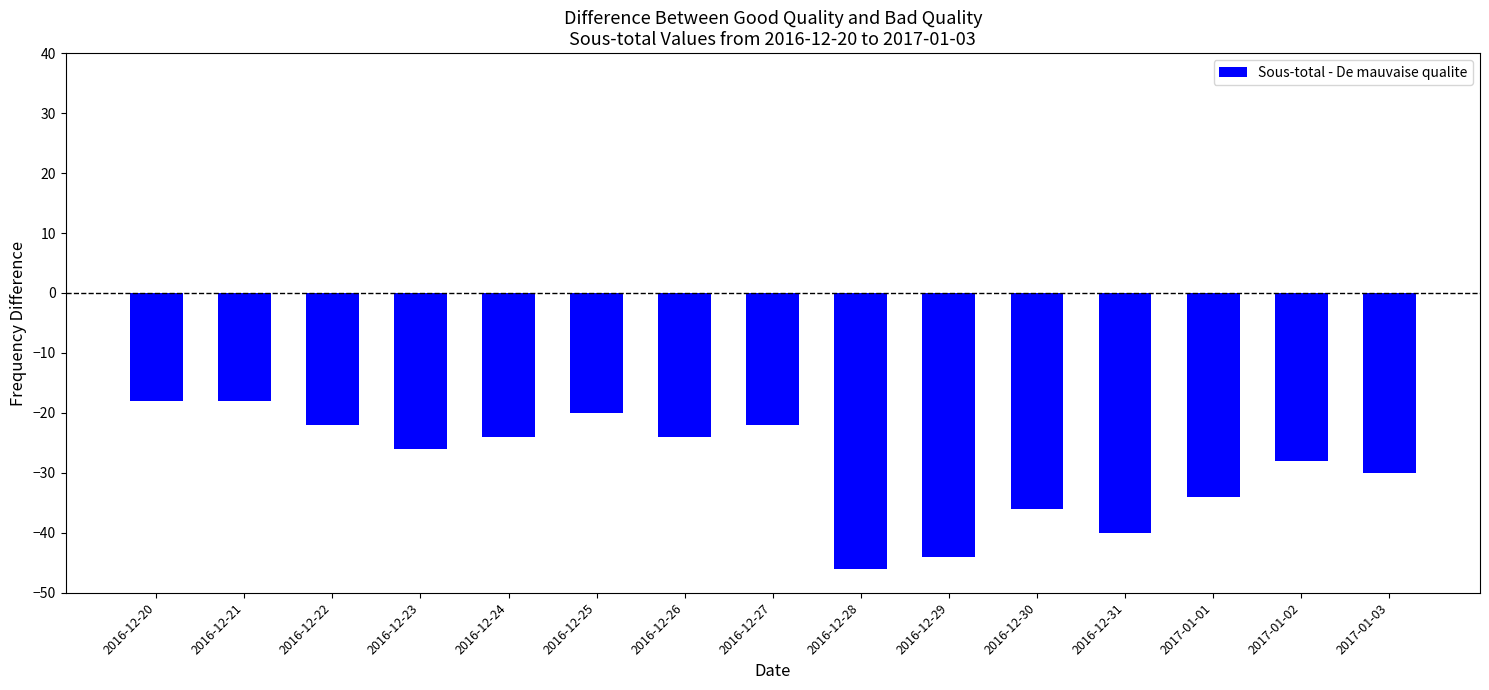

True or false: the data shows -22 at 2016-12-22.

True